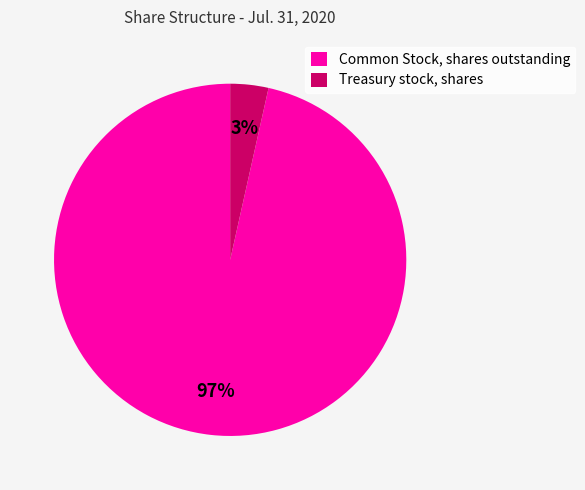

Between Treasury stock, shares and Common Stock, shares outstanding, which is larger?

Common Stock, shares outstanding